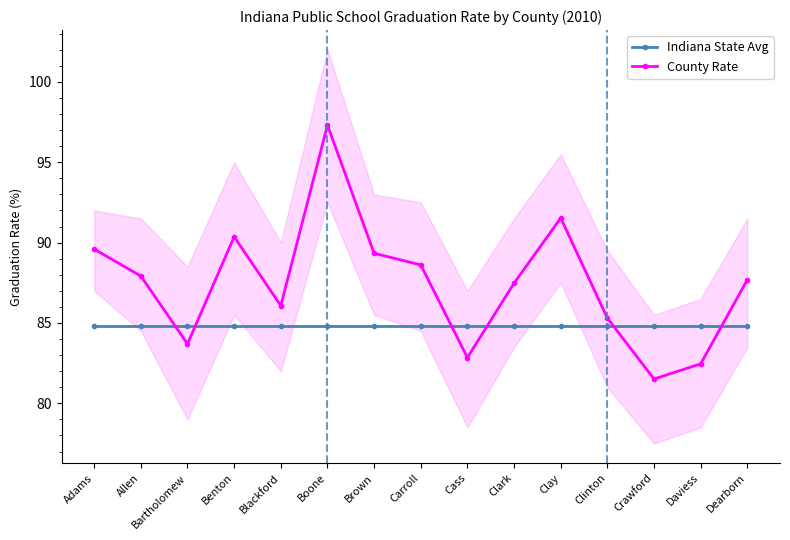

Is it true that County Rate equals 86.1 at Blackford?

True